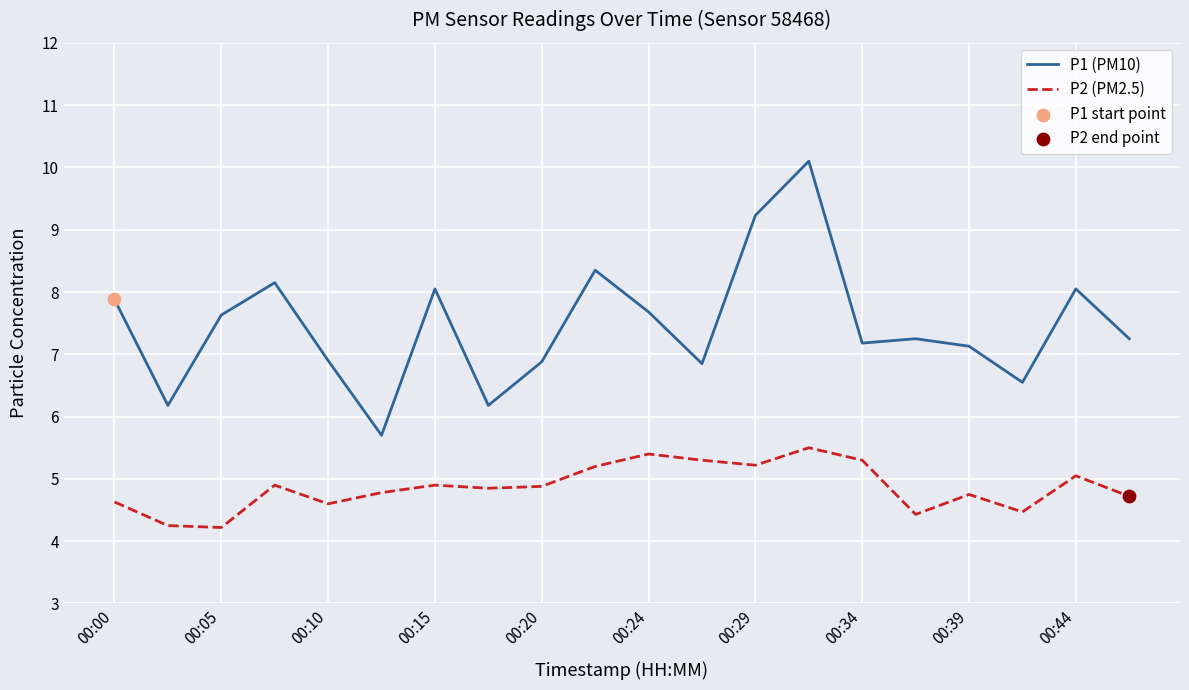

Which series has the largest range (max minus min)?

P1 (PM10)